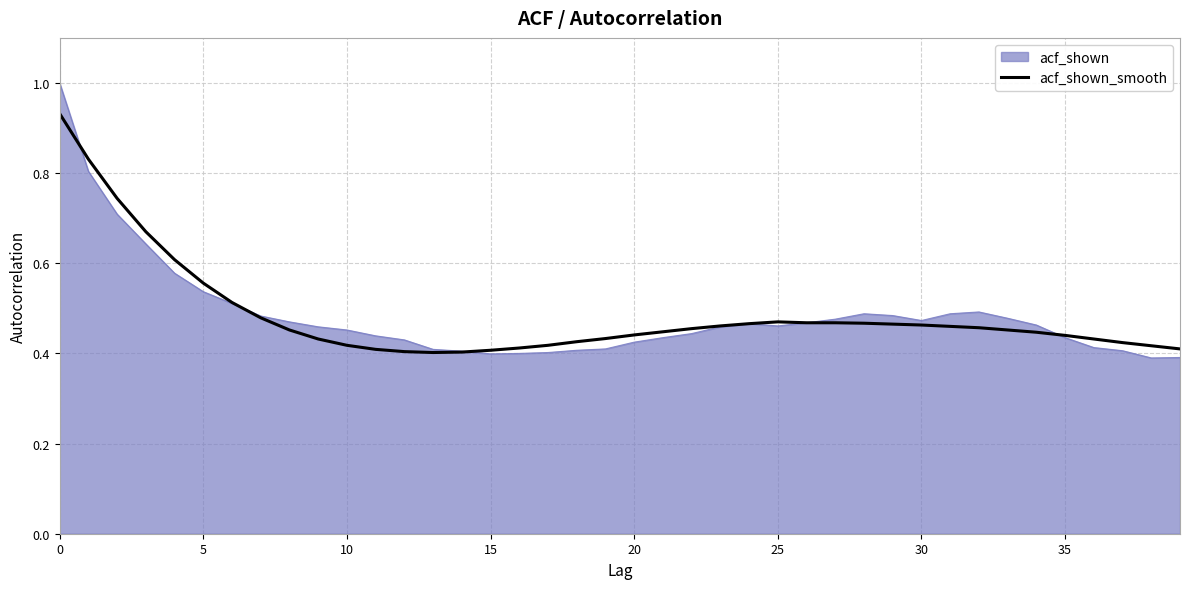

Which series has the widest spread of values?

acf_shown